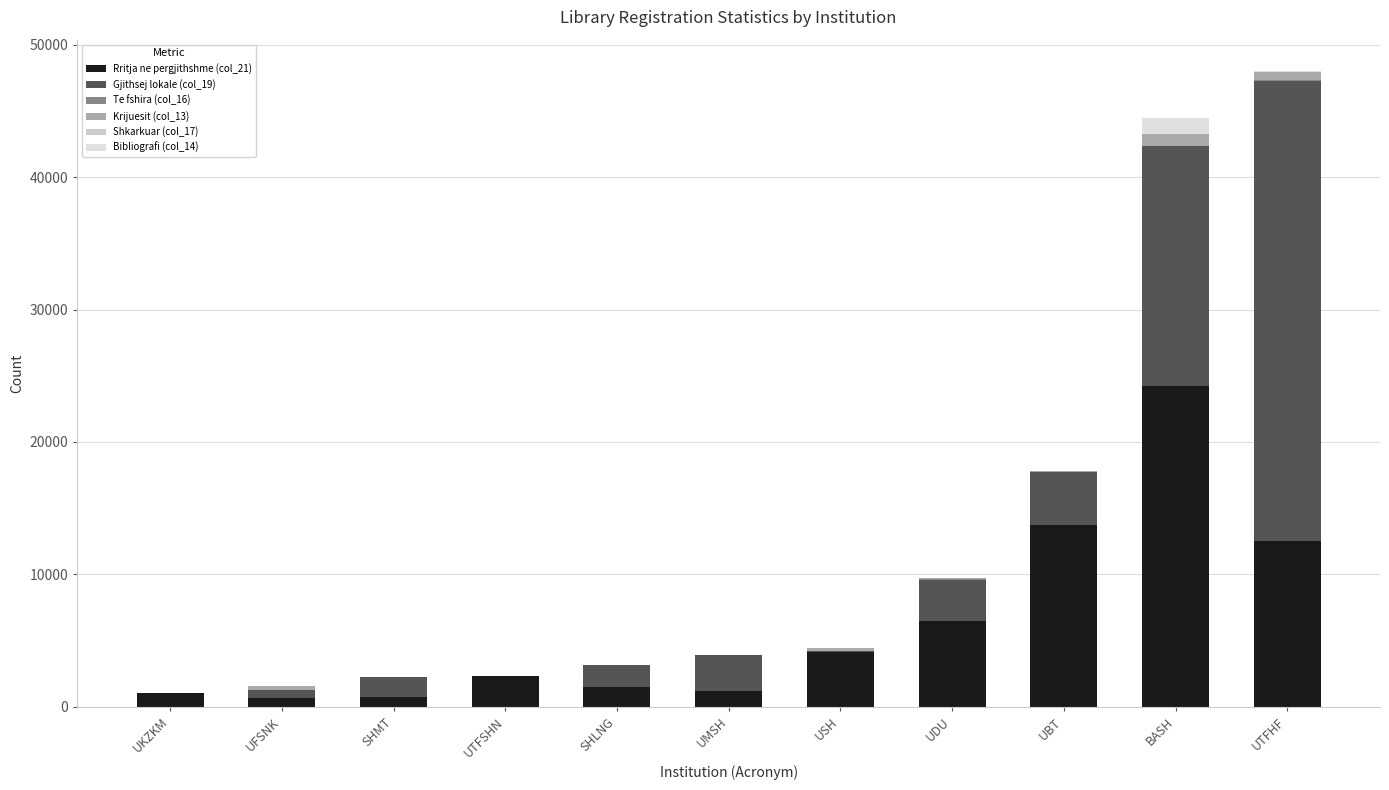

Does the chart contain stacked bars?

Yes